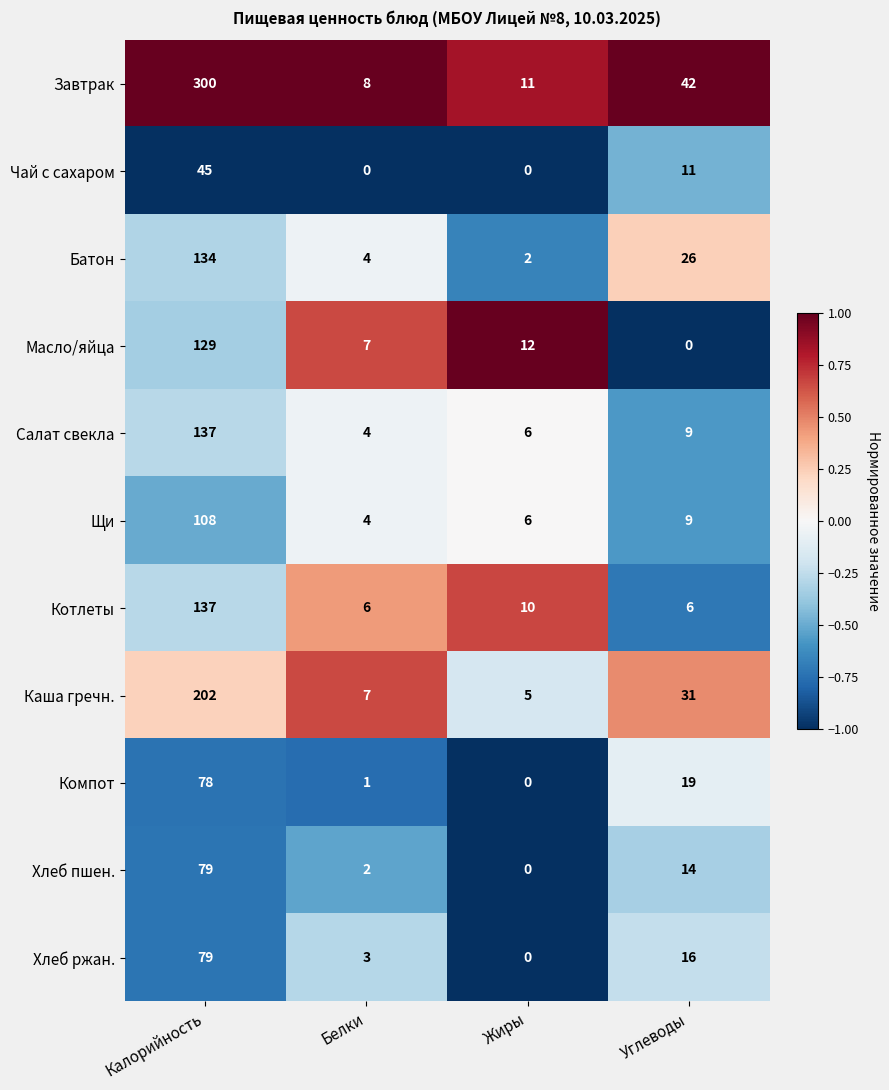

Between Белки and Жиры, which series saw the biggest shift?

Масло/яйца